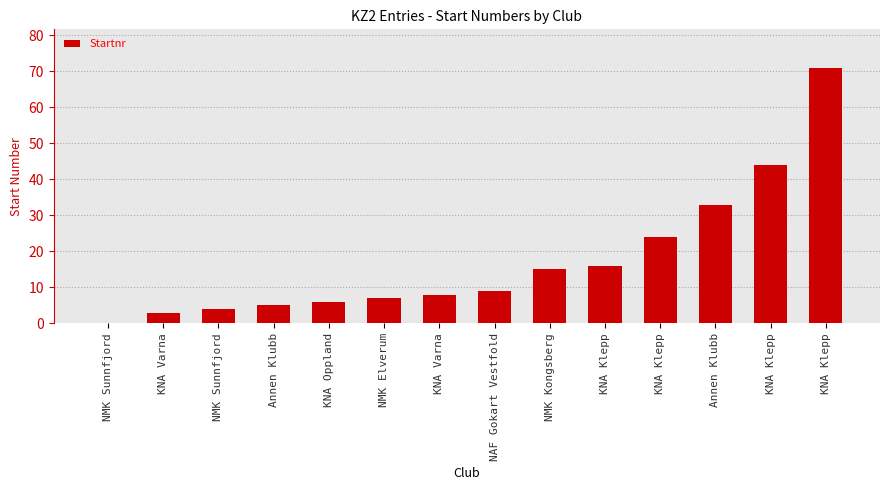

Between NMK Sunnfjord and Annen Klubb, which is larger?

Annen Klubb